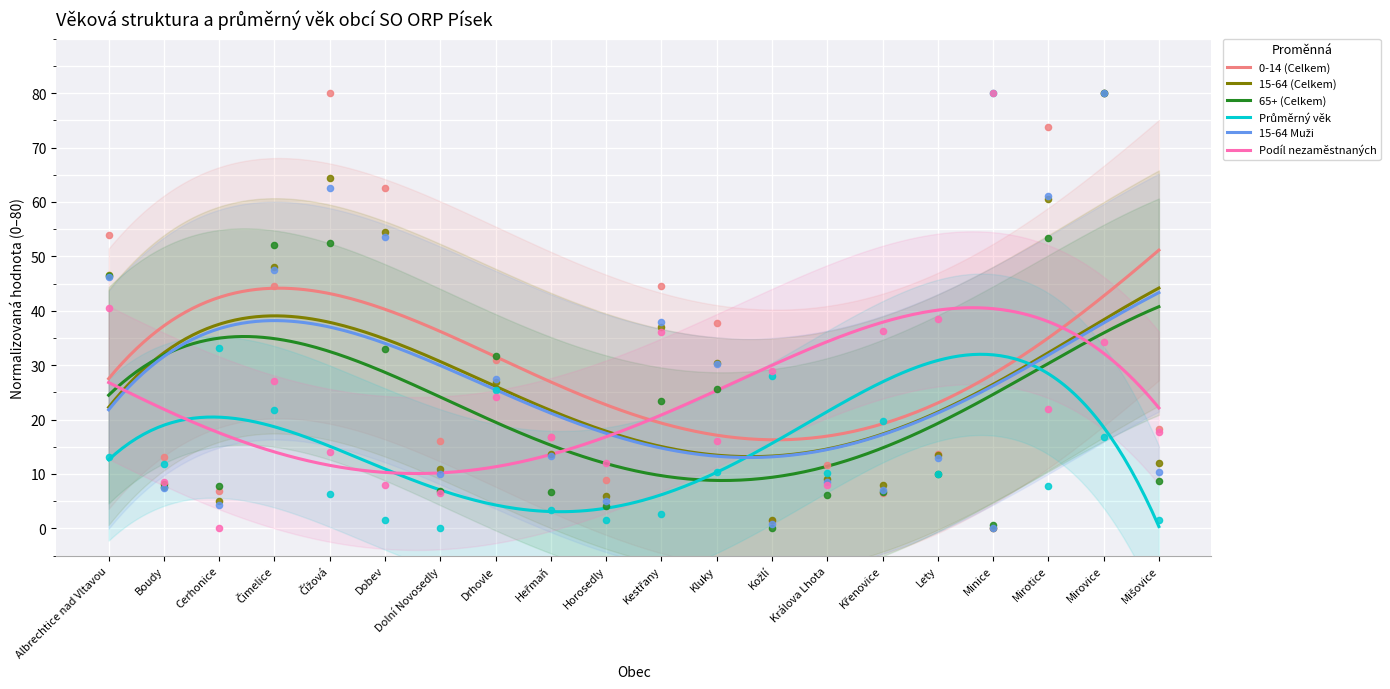

What are all the series names shown in the legend?

0-14 (Celkem), 15-64 (Celkem), 65+ (Celkem), Průměrný věk, 15-64 Muži, Podíl nezaměstnaných